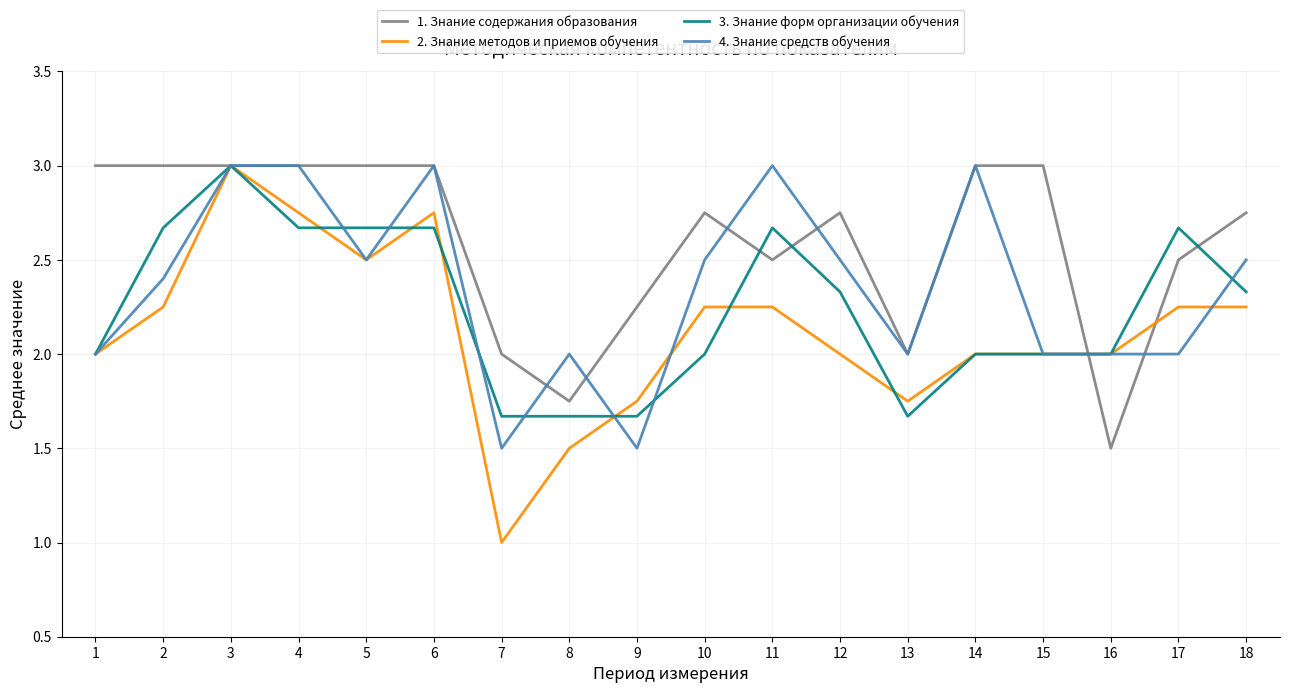

What is the sum of all 4. Знание средств обучения values?

42.4